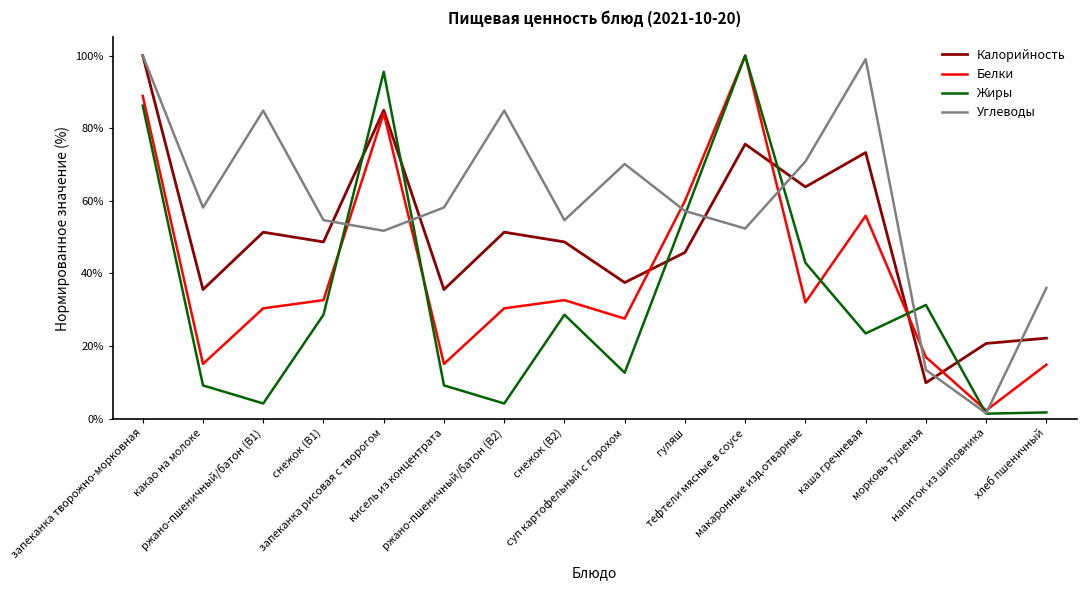

What value does the Углеводы series have at тефтели мясные в соусе?

52.4